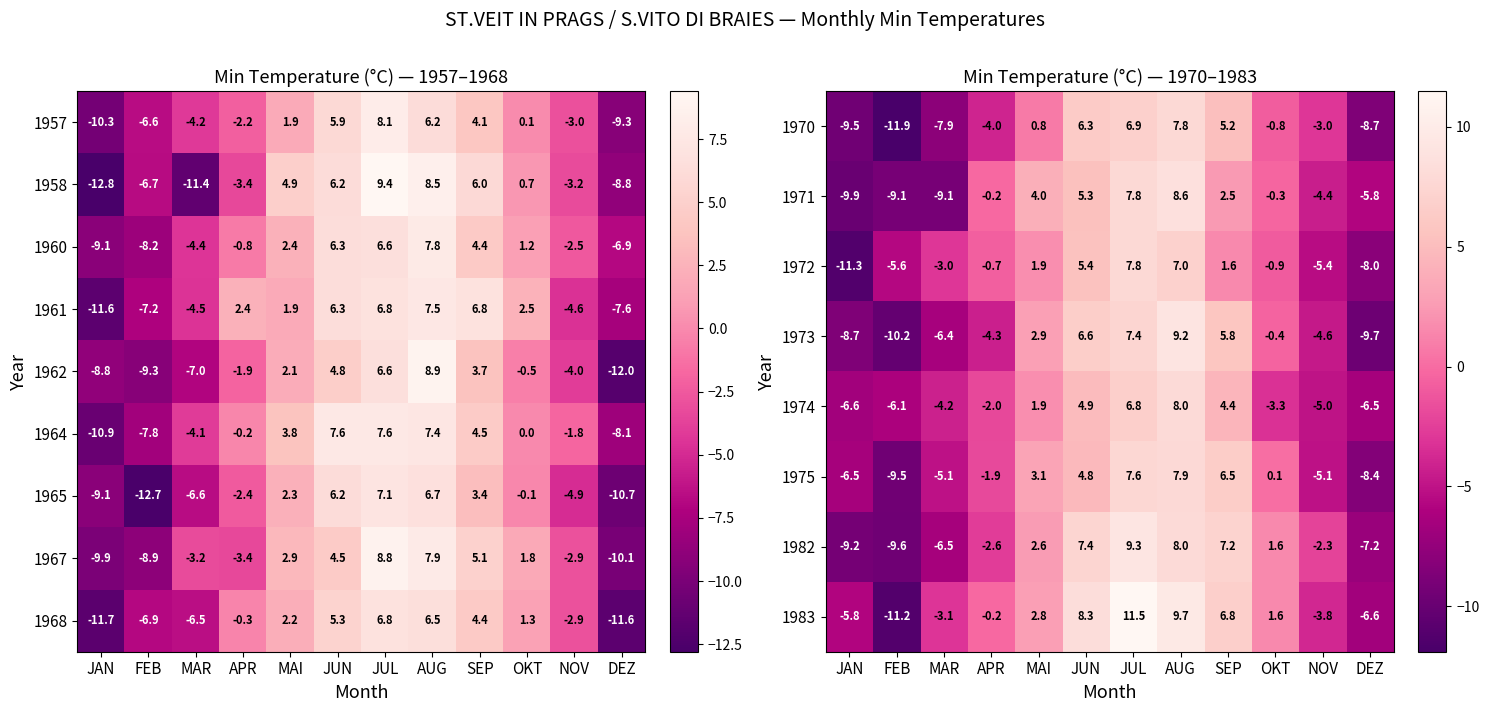

The 1968 series shows -0.3 at APR. True or false?

True